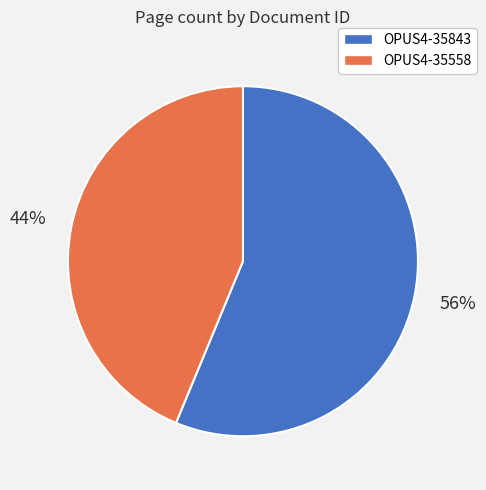

Between OPUS4-35843 and OPUS4-35558, which is larger?

OPUS4-35843